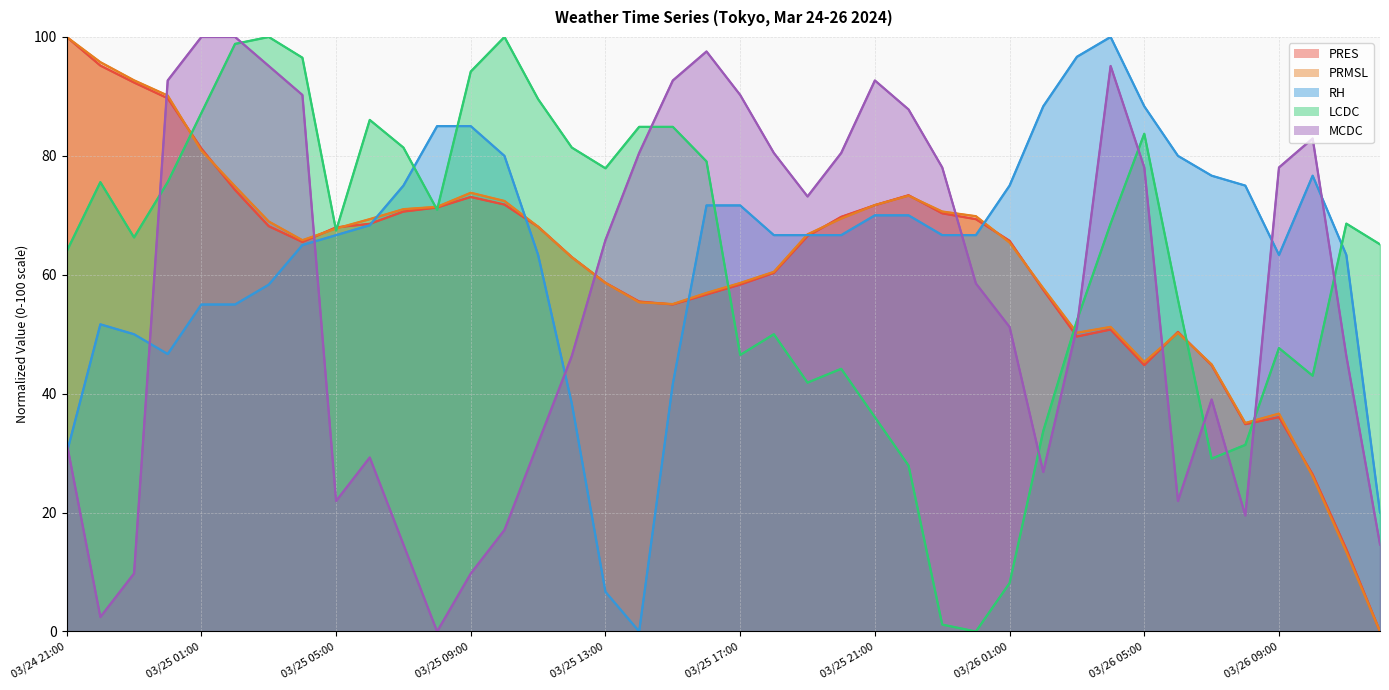

How many data points in LCDC are less than 68?

20